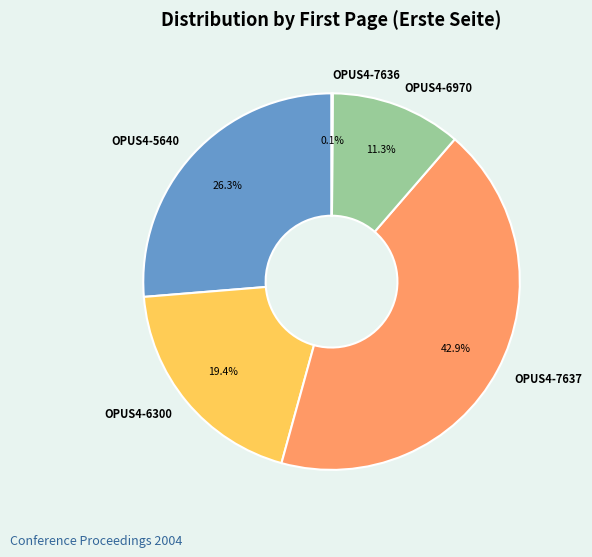

Which has a higher value, OPUS4-6970 or OPUS4-5640?

OPUS4-5640